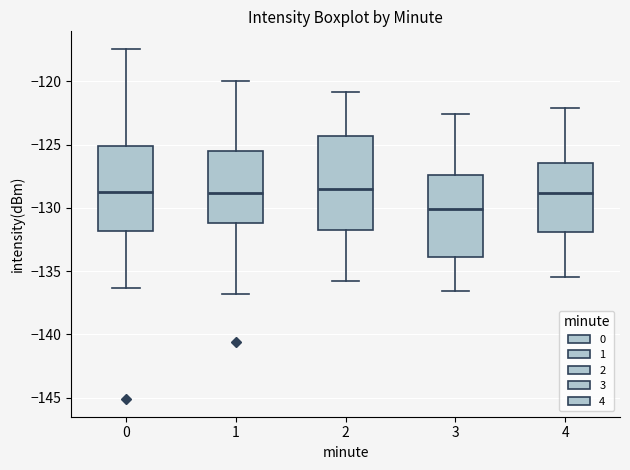

Where does the median line of the box at x = 1 sit on the y-axis? The values are not printed on the chart, so give them approximately, as read against the axis.

-129.0